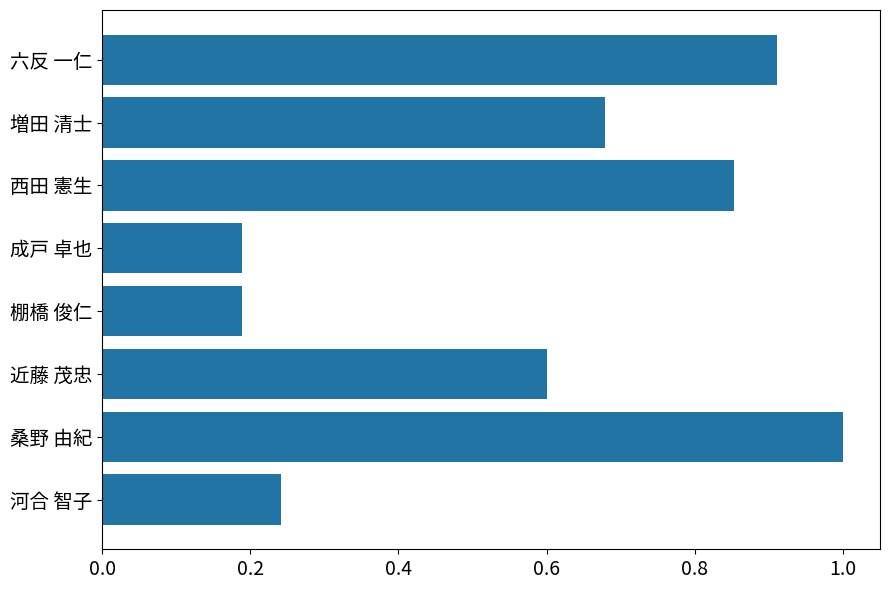

What is the change in value from 河合 智子 to 西田 憲生?

+0.6